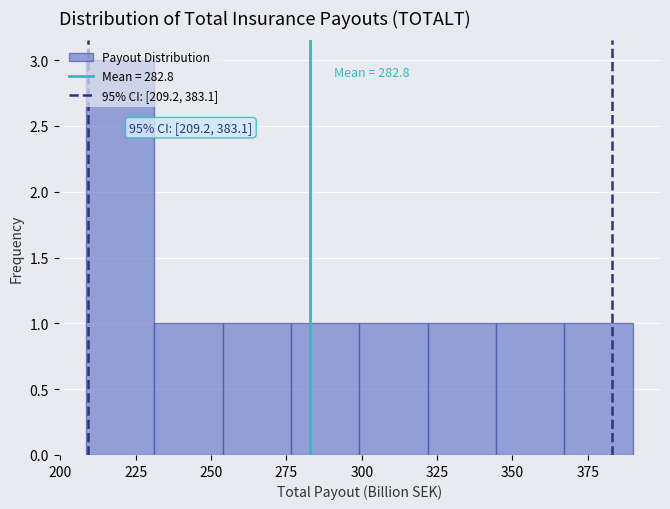

Over which range of the x-axis is the bar tallest?

210 to 230